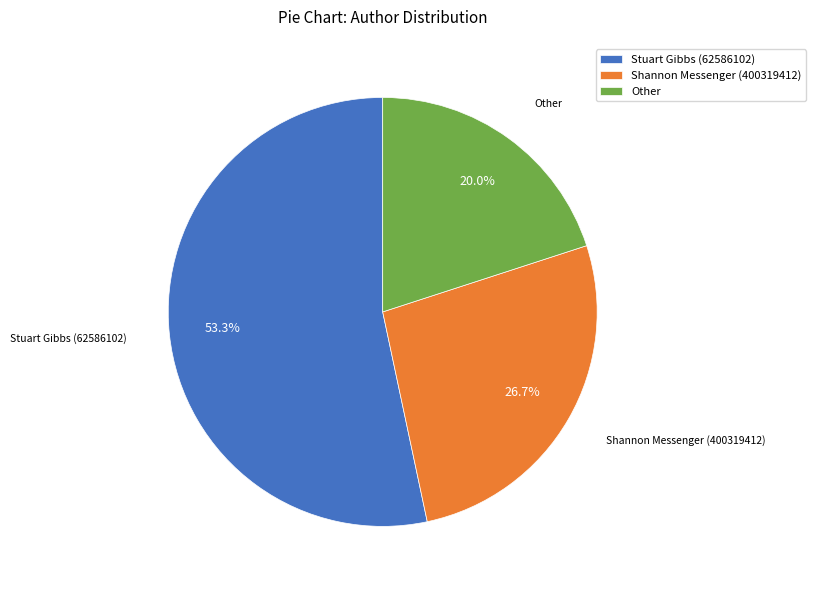

How many slices are in this pie chart?

3